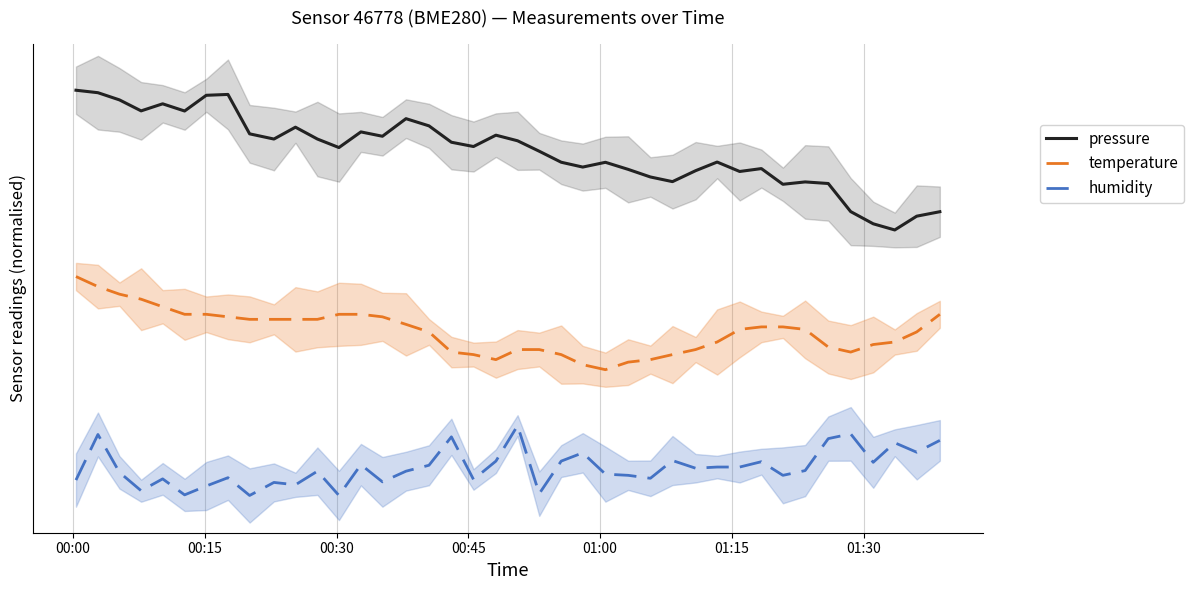

Does the chart have visible grid lines?

Yes